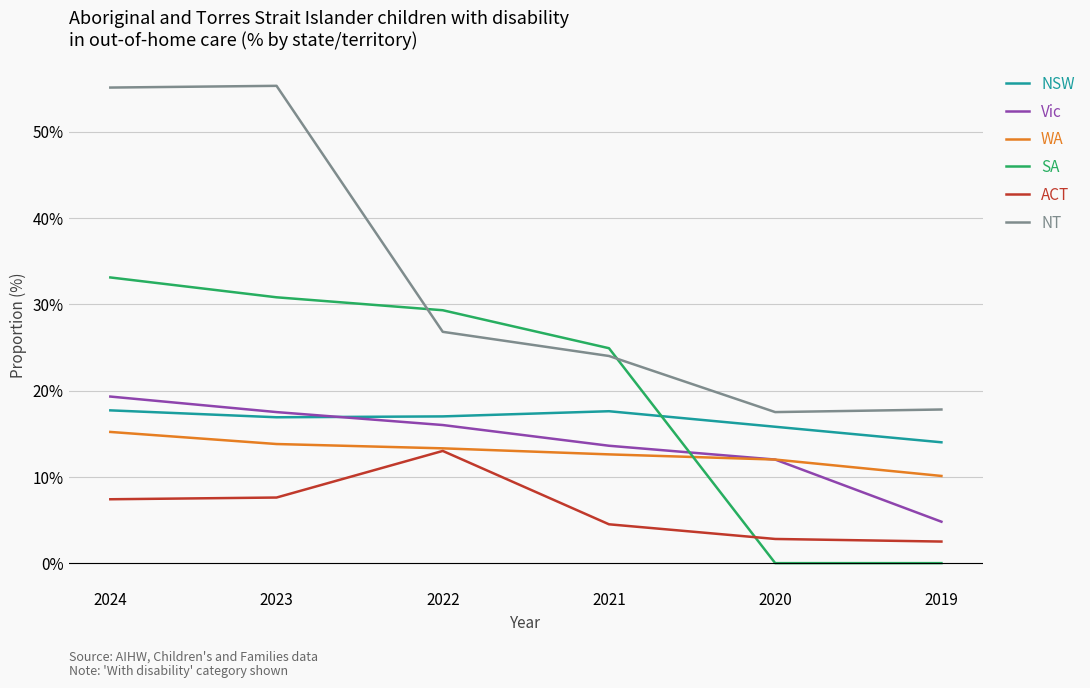

The SA series shows 44.4 at 2022. True or false?

False